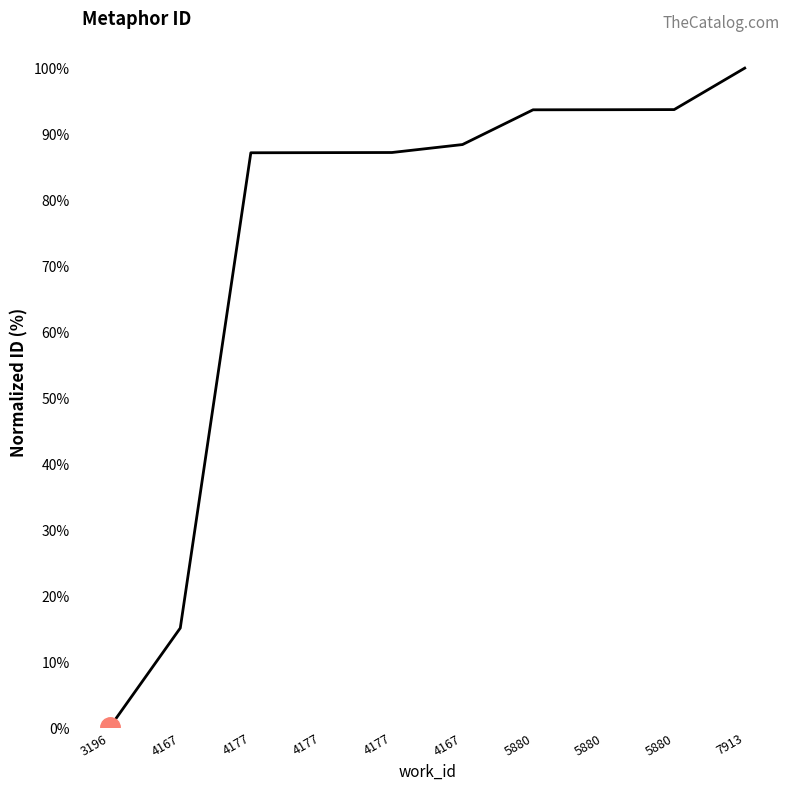

Which label corresponds to the largest value in the chart?

7913